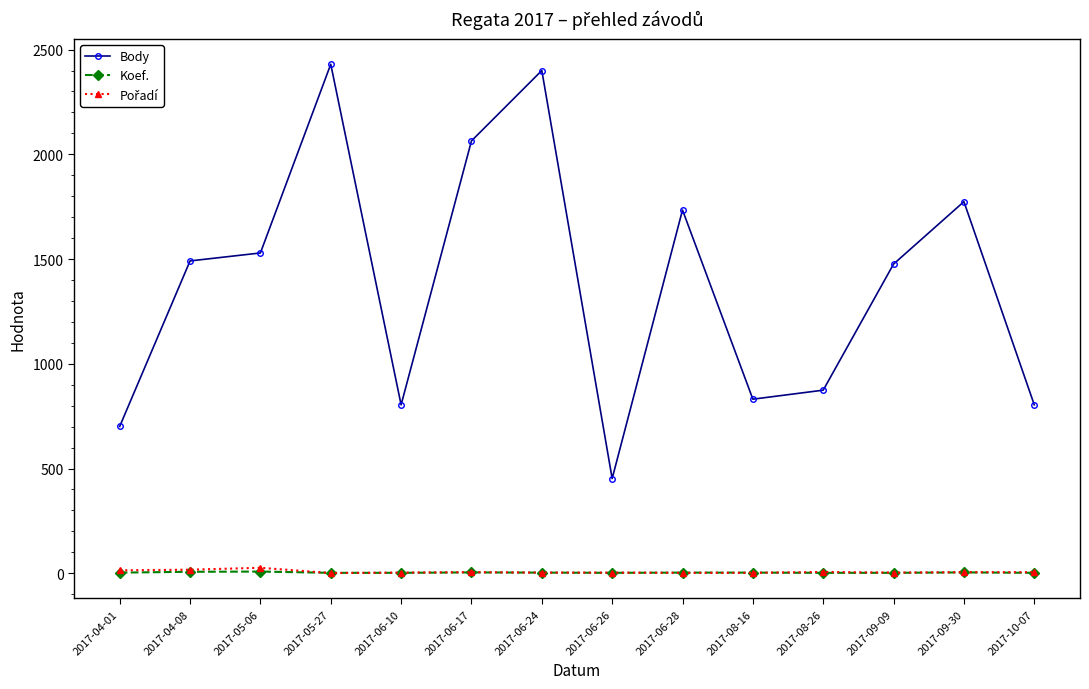

At which label is Body closest to 1441?

2017-09-09